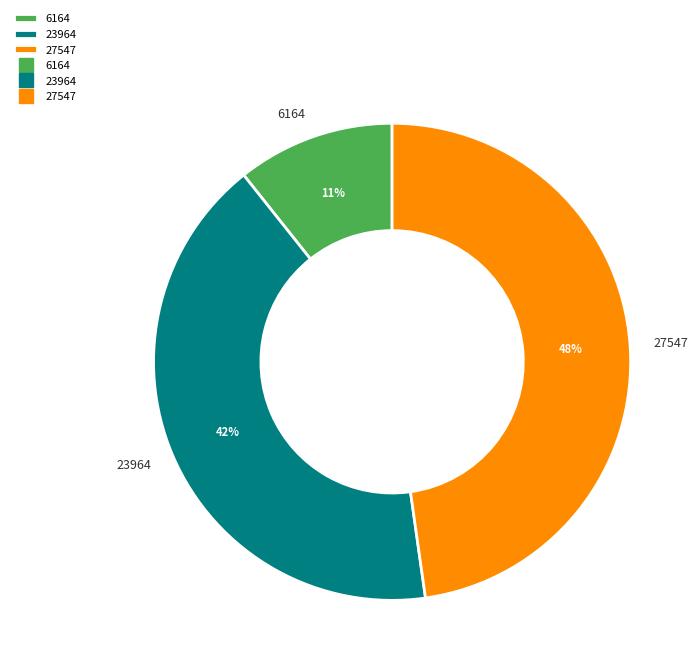

The 6164 slice represents 3% of the pie. True or false?

False